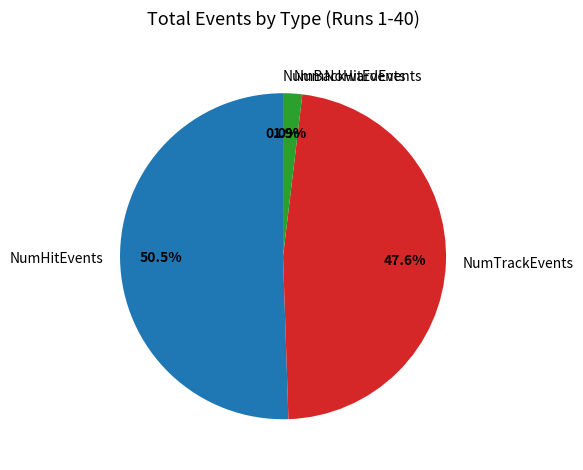

What is the largest slice in the pie chart?

NumHitEvents